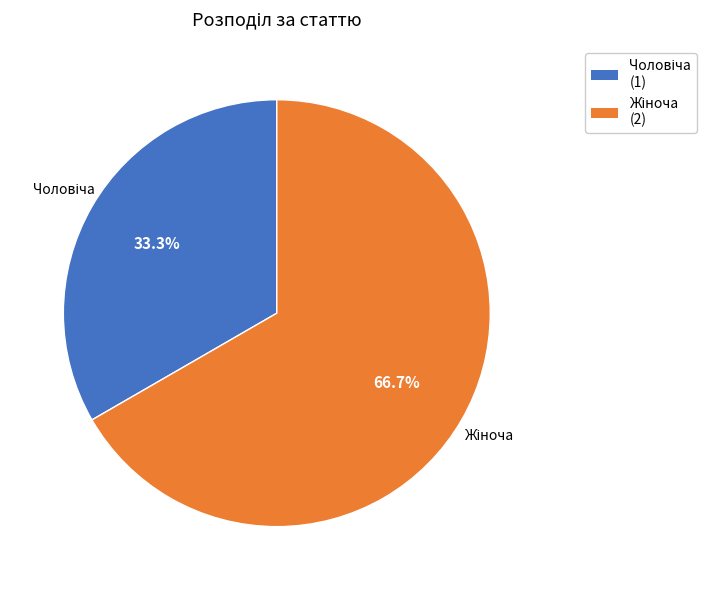

Is there a majority slice in this chart?

Yes